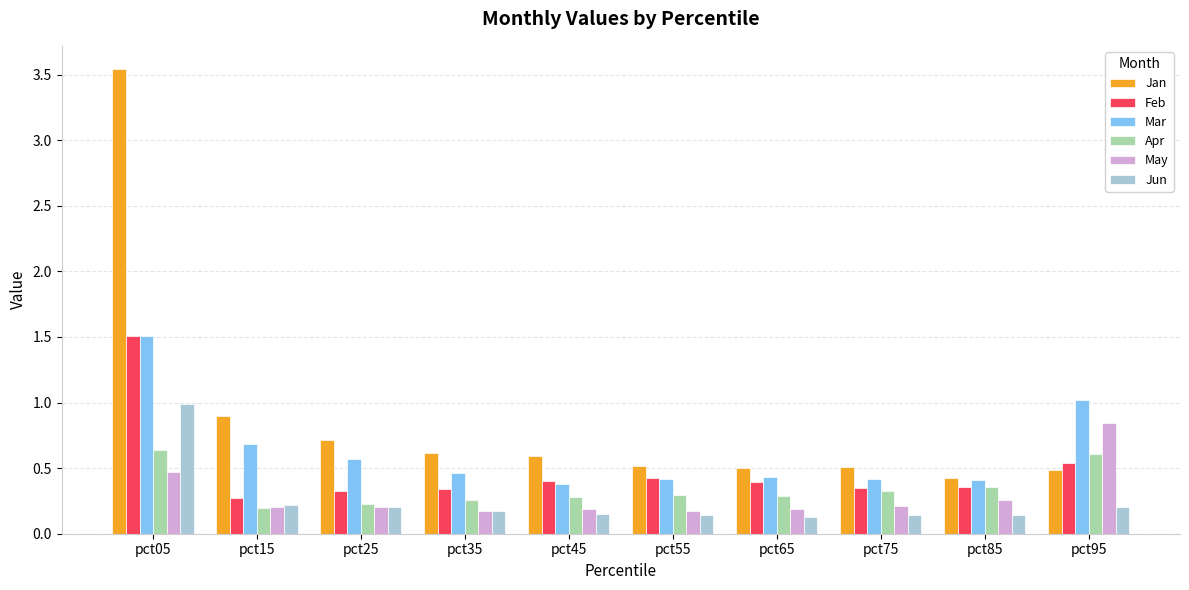

The Mar series shows 0.4 at pct65. True or false?

True